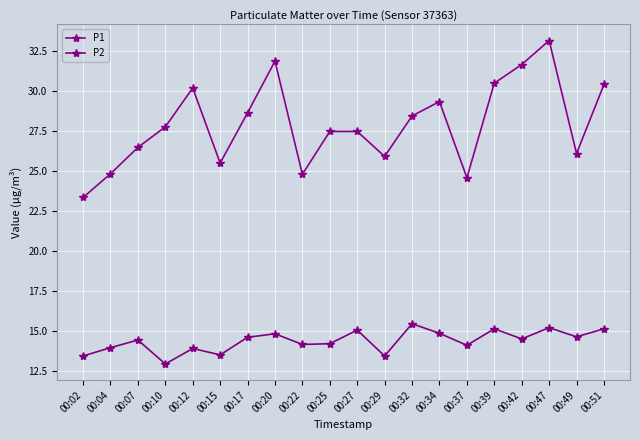

What is the smallest value displayed?

12.9